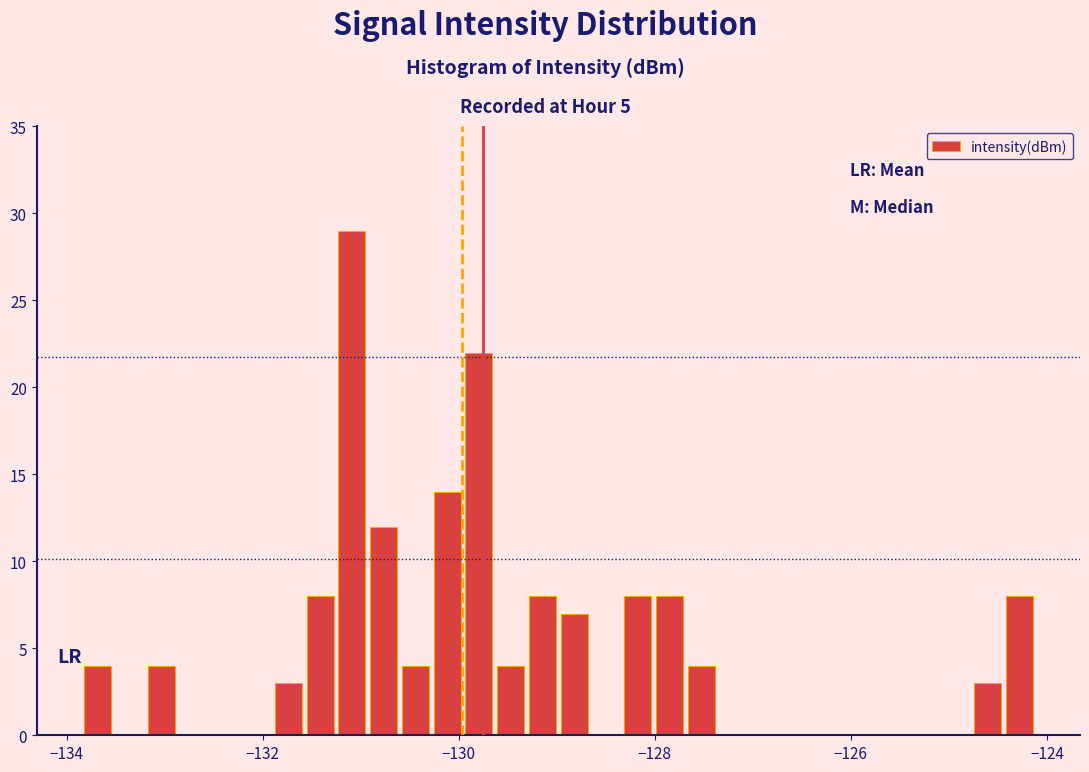

Around what value on the x-axis is the tallest bar? Give the approximate position of its centre, as read against the axis.

-131.0